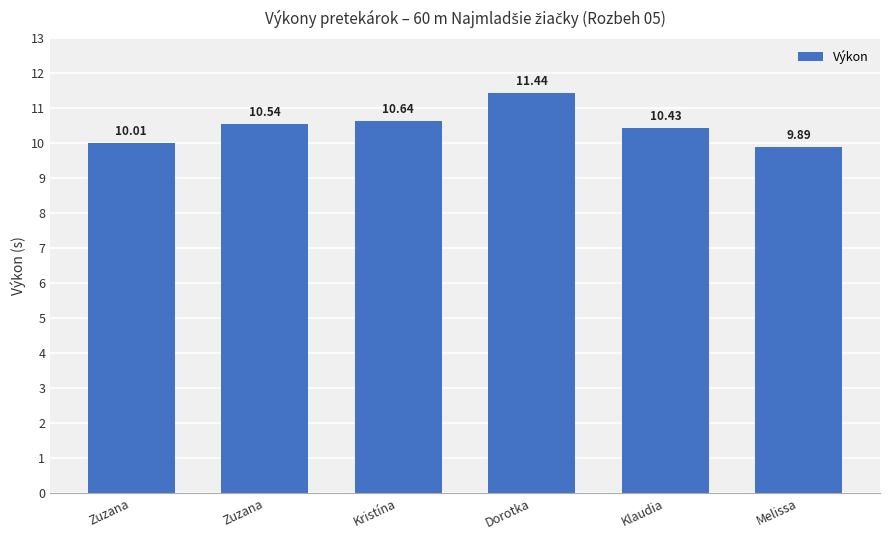

How many values are below 10?

1